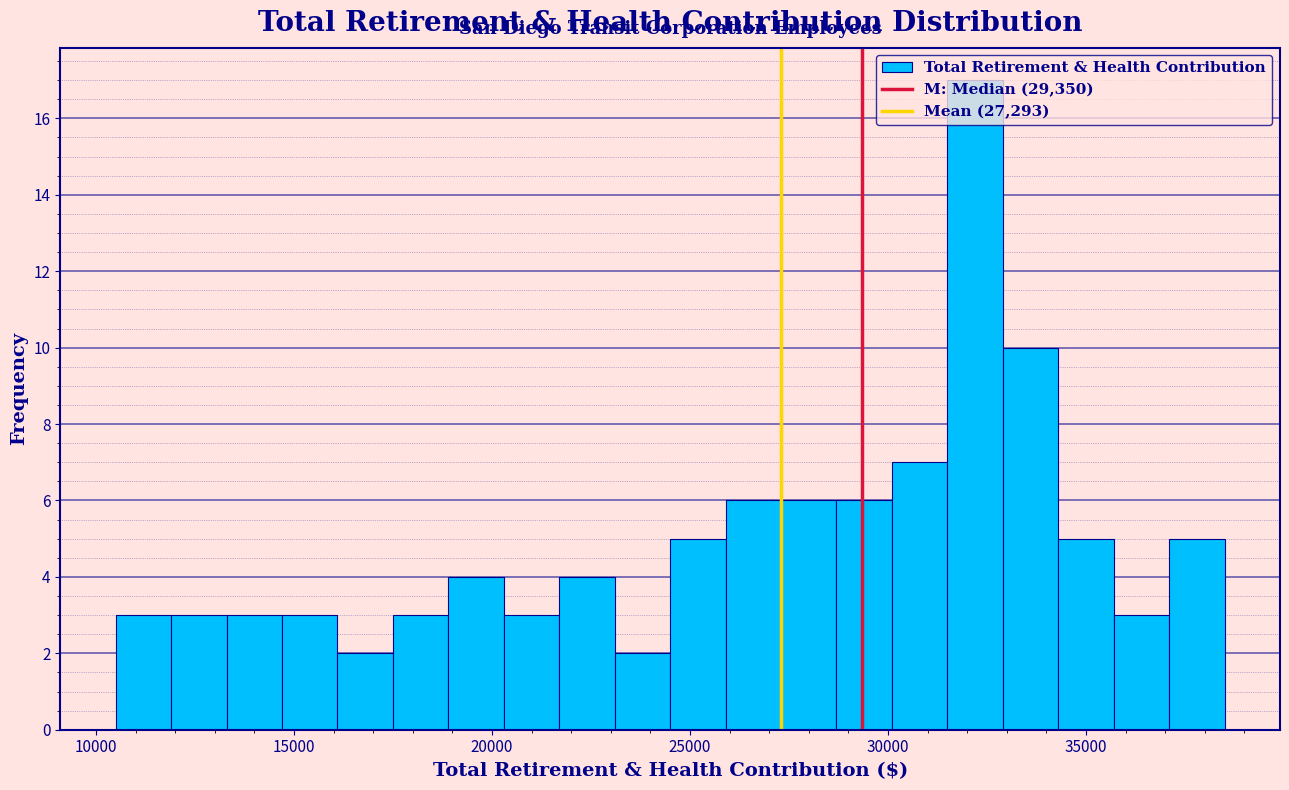

Read against the x-axis, roughly where is the centre of the tallest bar?

32000